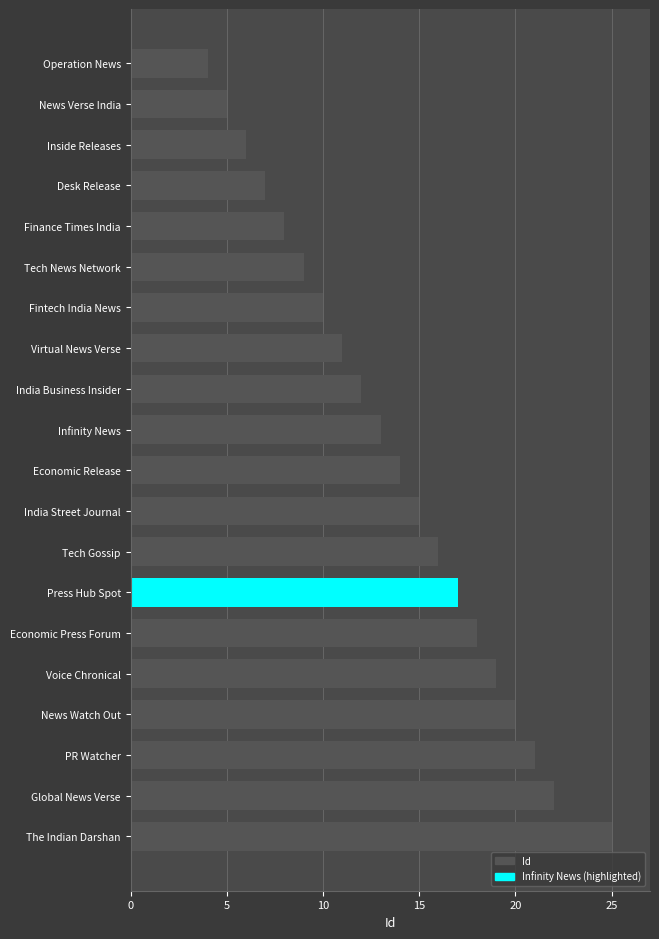

How many data points are less than 14?

10